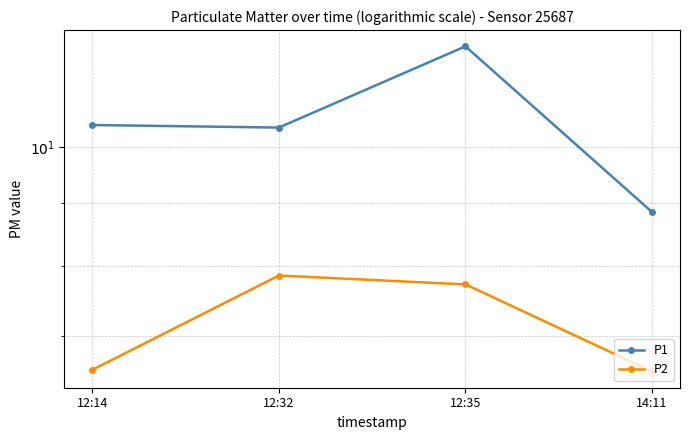

What is the total value across all series at 12:35?

19.8